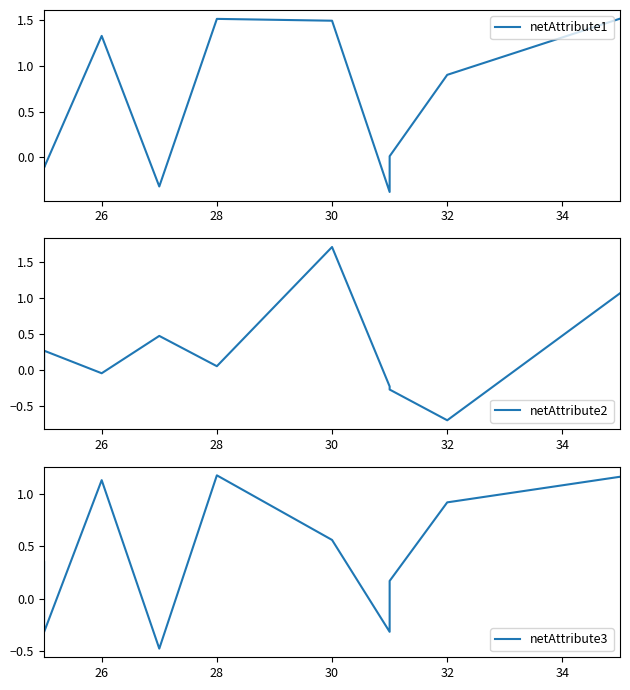

The value of netAttribute3 at 24 is 0.6. True or false?

False